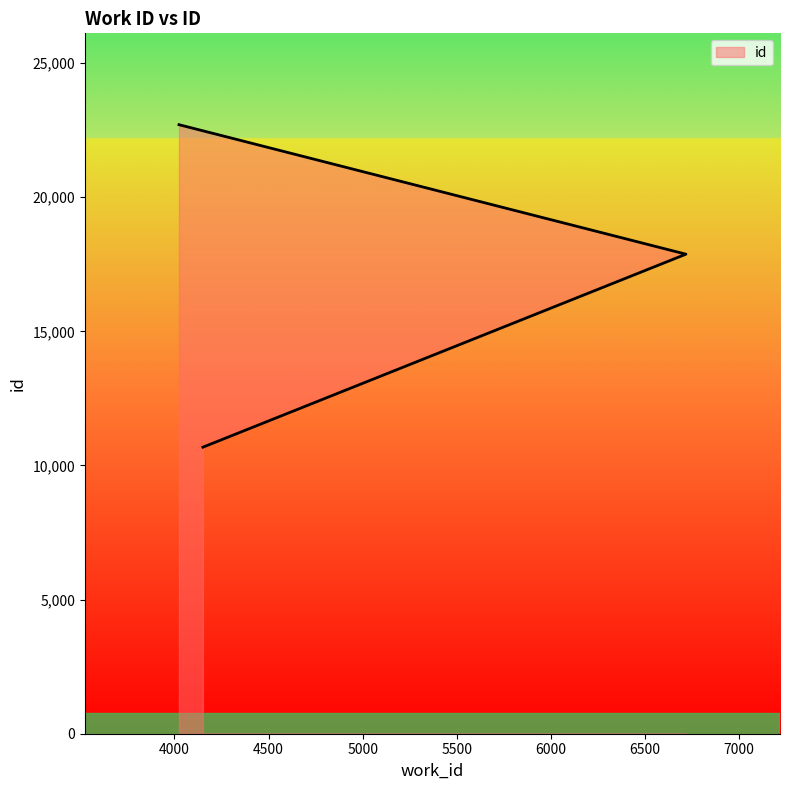

What is the sum of all values?

51260